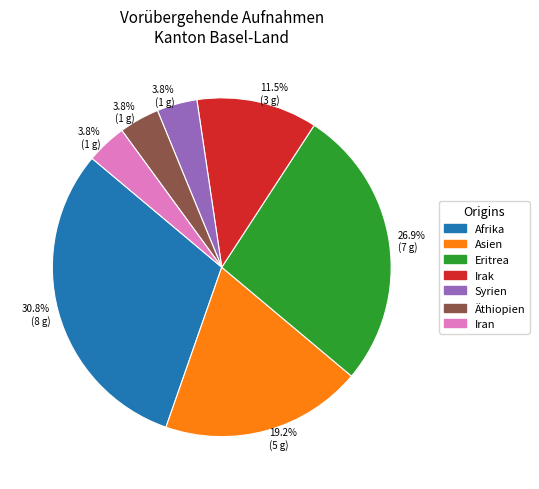

To the nearest percent, what is the combined percentage of Afrika and Asien?

50%